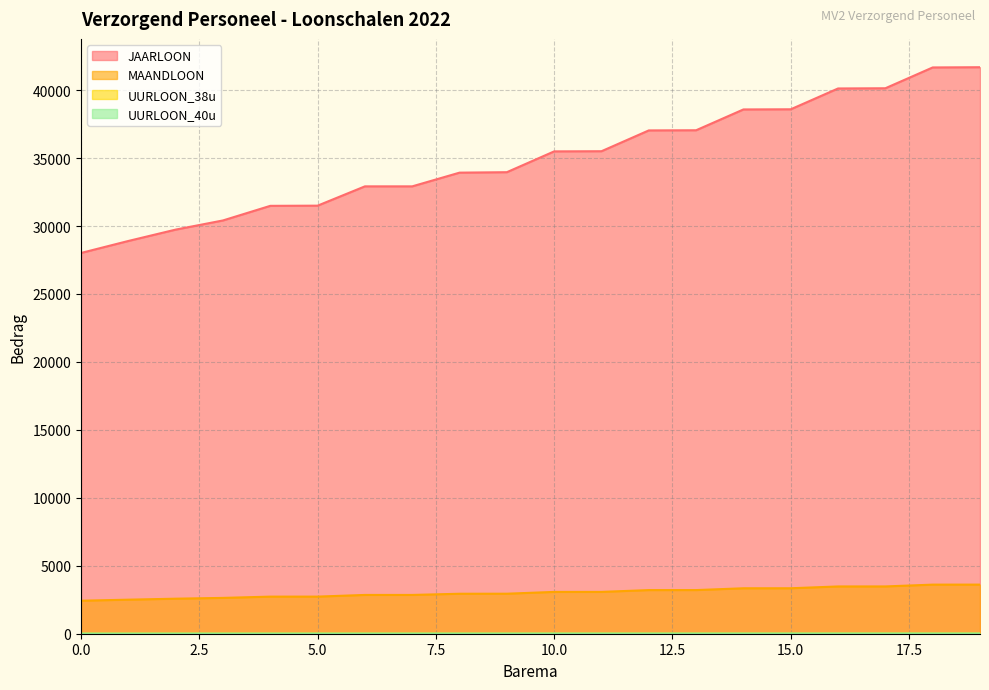

The JAARLOON series shows 32918.8 at 7. True or false?

True